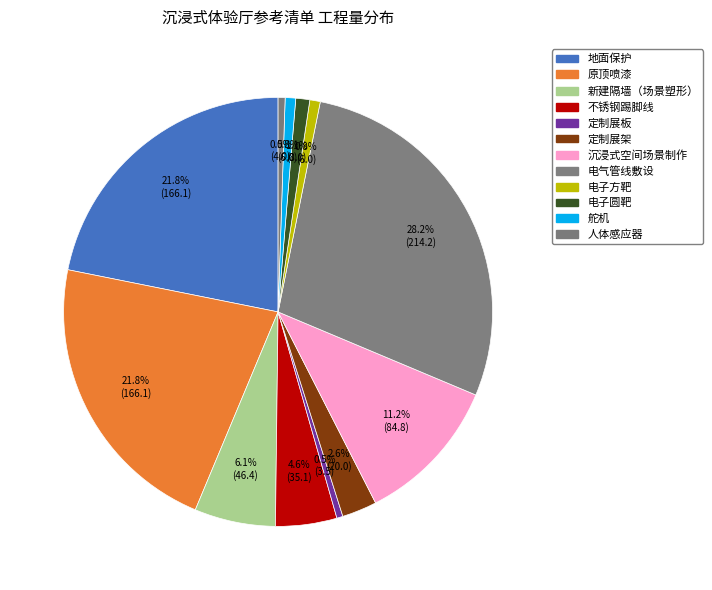

Count the number of slices in the pie.

12